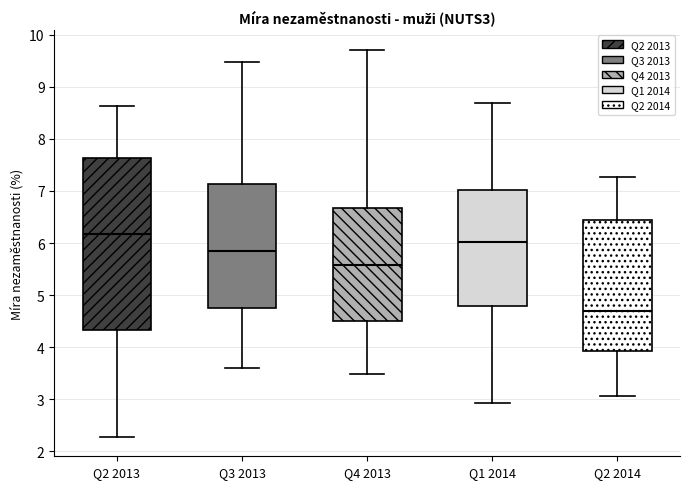

Which box is the tallest, from its lower edge to its upper edge?

Q2 2013